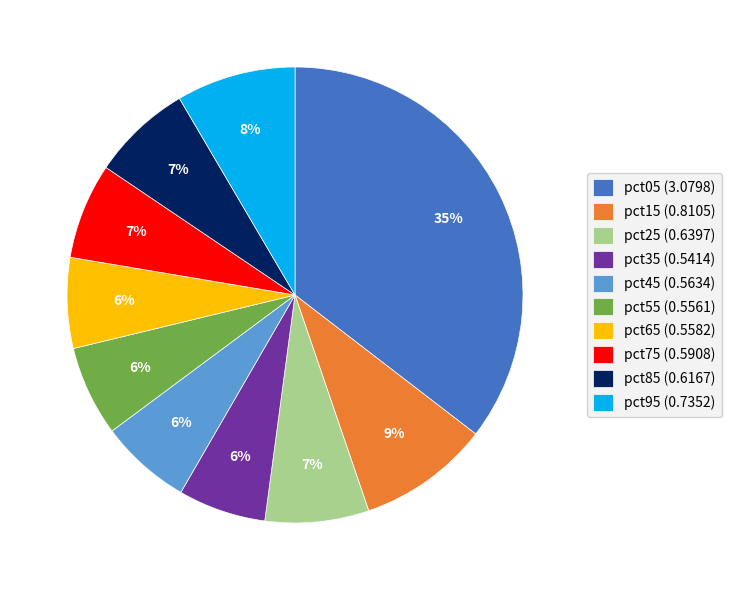

To the nearest percent, what percentage of the pie is pct95?

8%